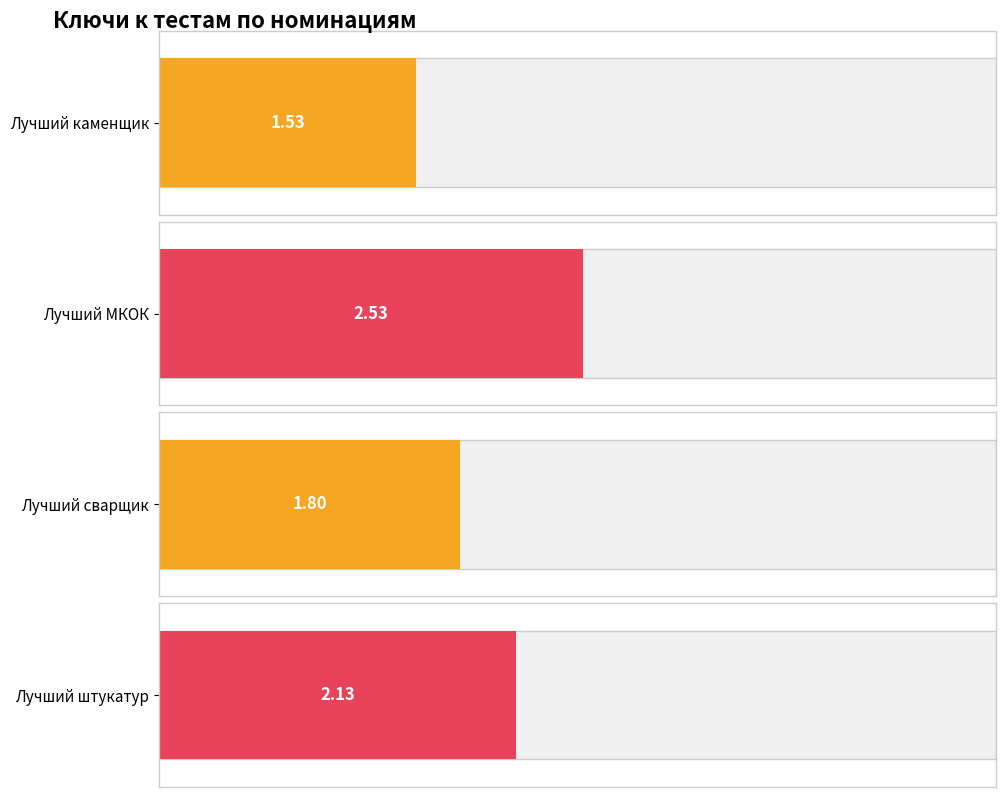

What are all the series names shown in the legend?

Лучший каменщик, Лучший МКОК, Лучший сварщик, Лучший штукатур